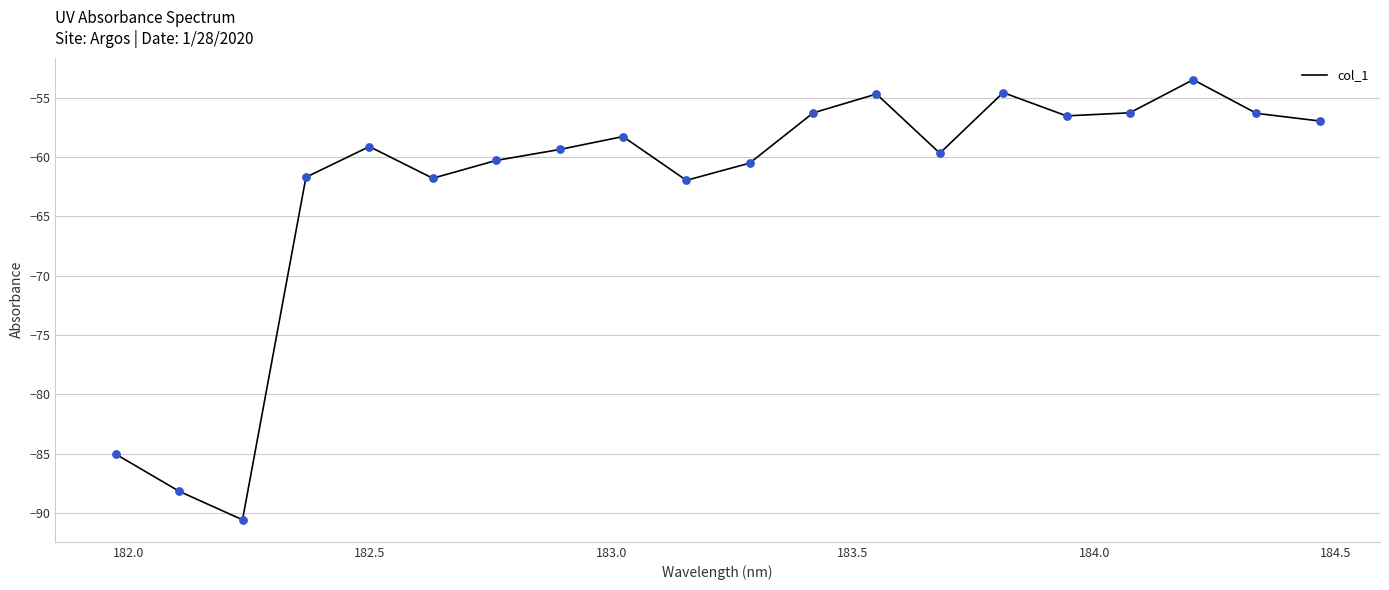

What is the difference between the maximum and minimum values?

37.1